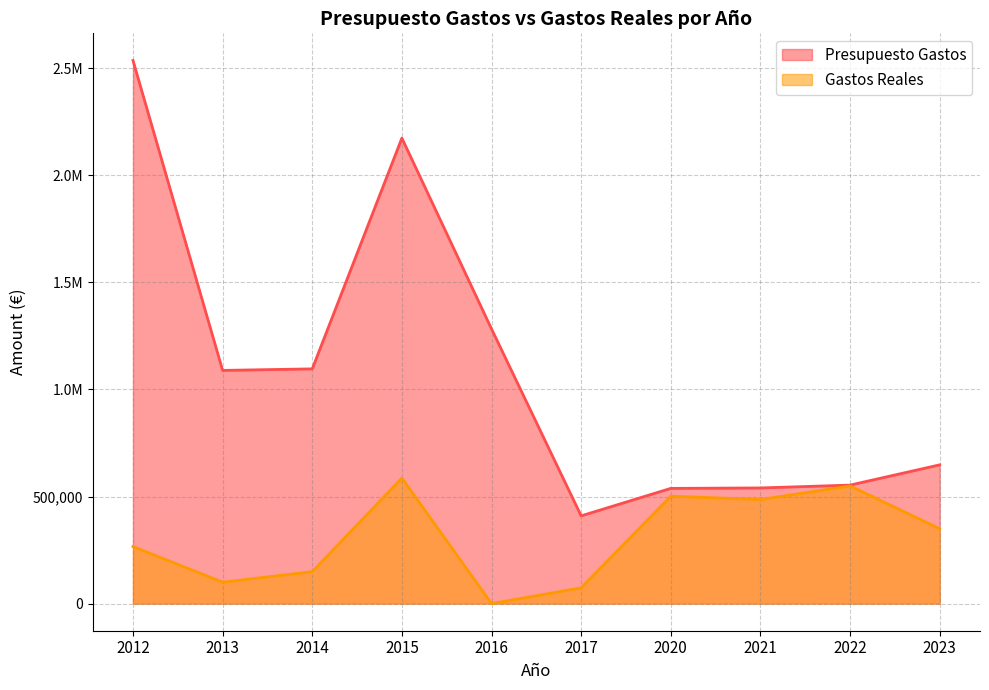

True or false: Gastos Reales and Presupuesto Gastos intersect in this chart.

False